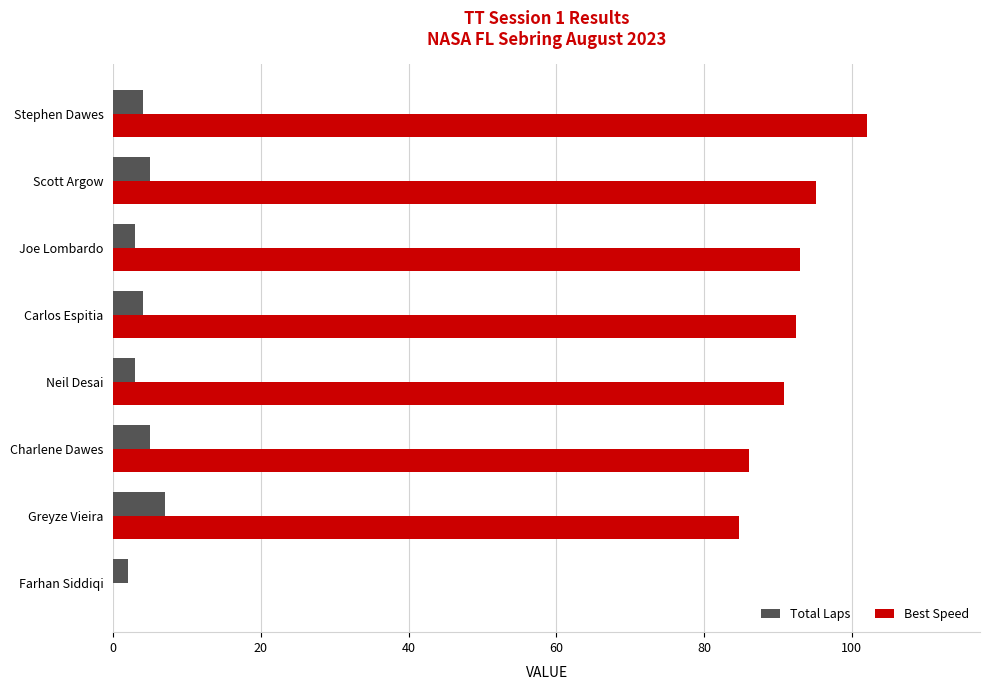

Which series has the widest spread of values?

Best Speed